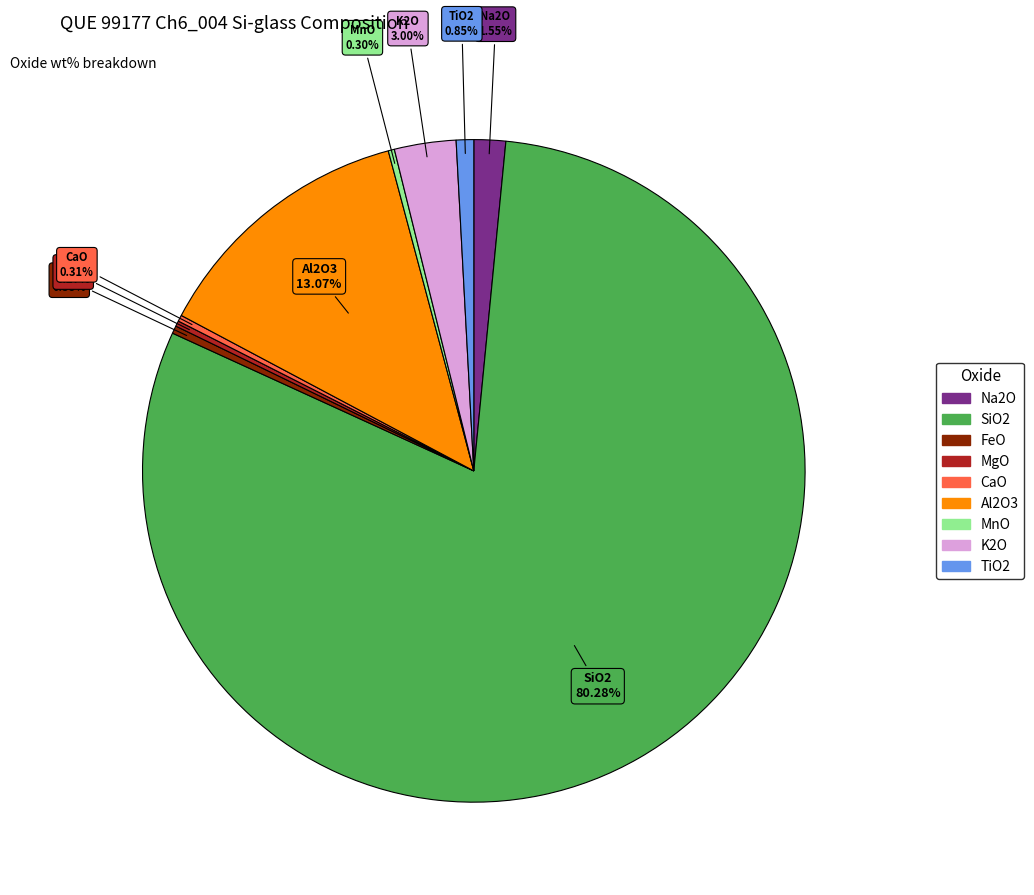

Is there a majority slice in this chart?

Yes